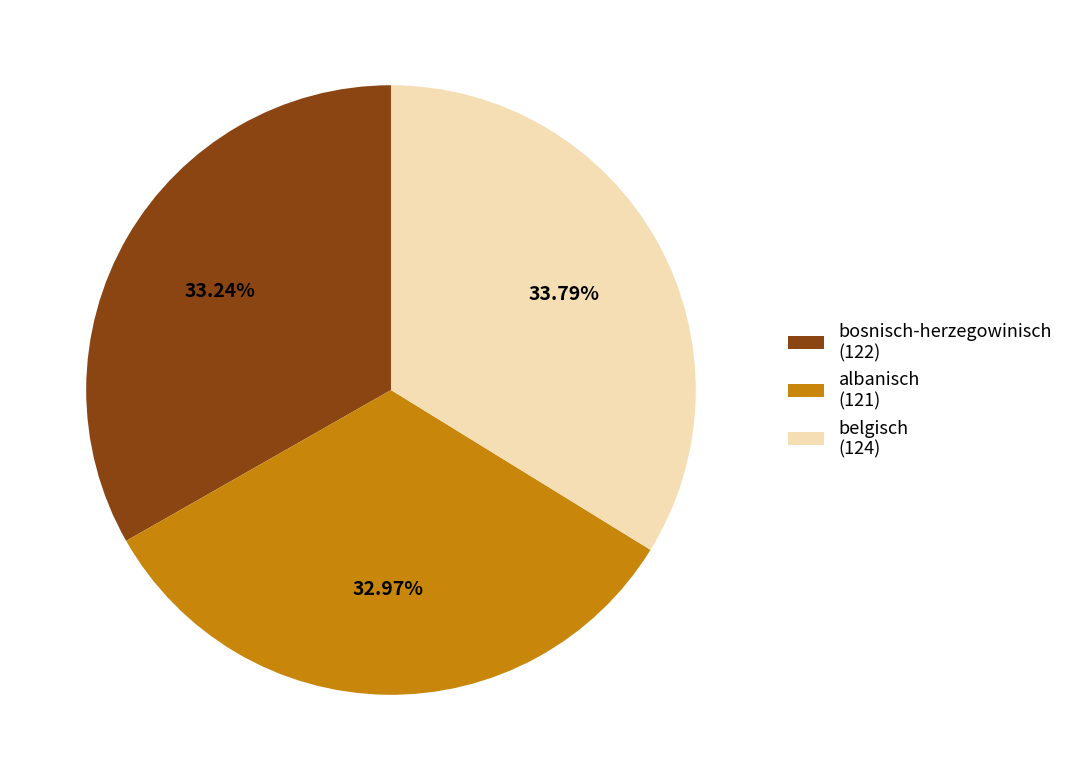

Do bosnisch-herzegowinisch (122) and belgisch (124) together represent more than half of the pie?

Yes